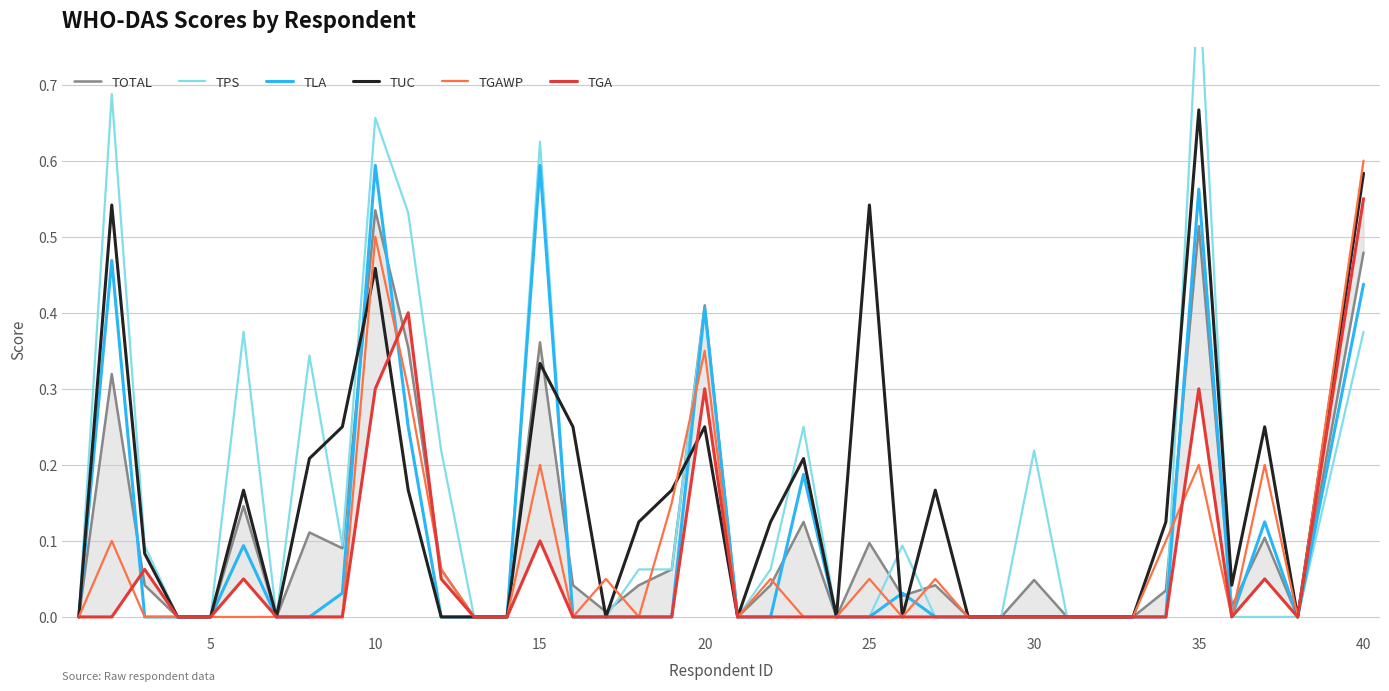

After their last crossing, which series has the higher values: TUC or TPS?

TUC